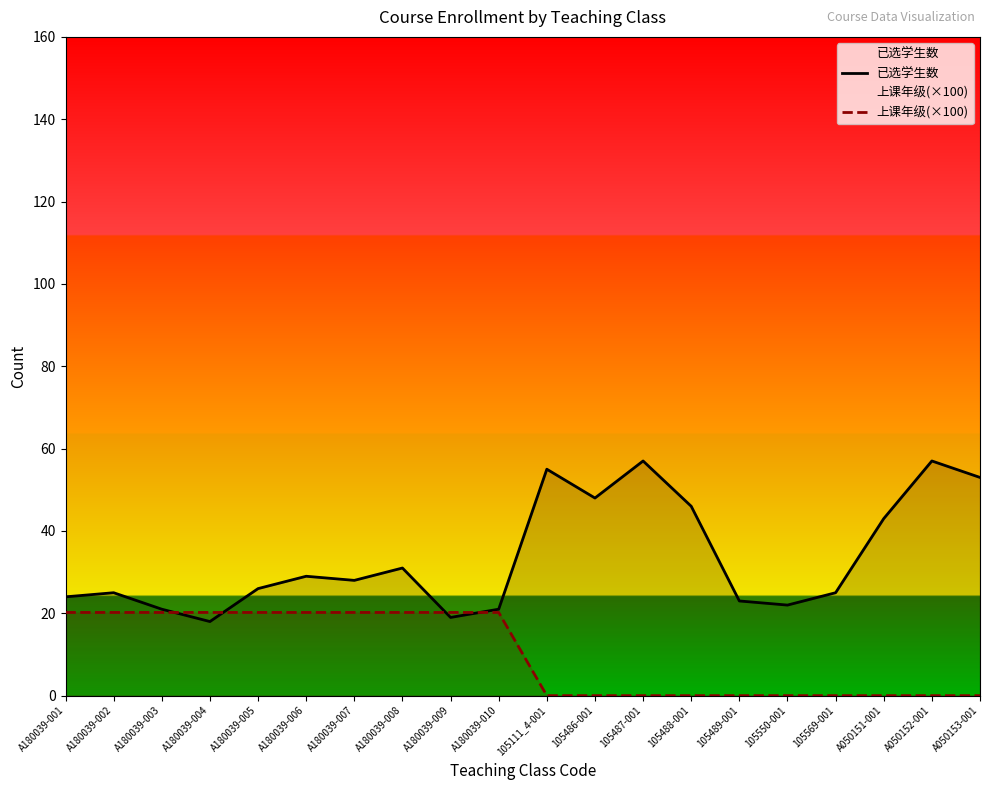

What is the highest value of the 已选学生数 series?

57.0